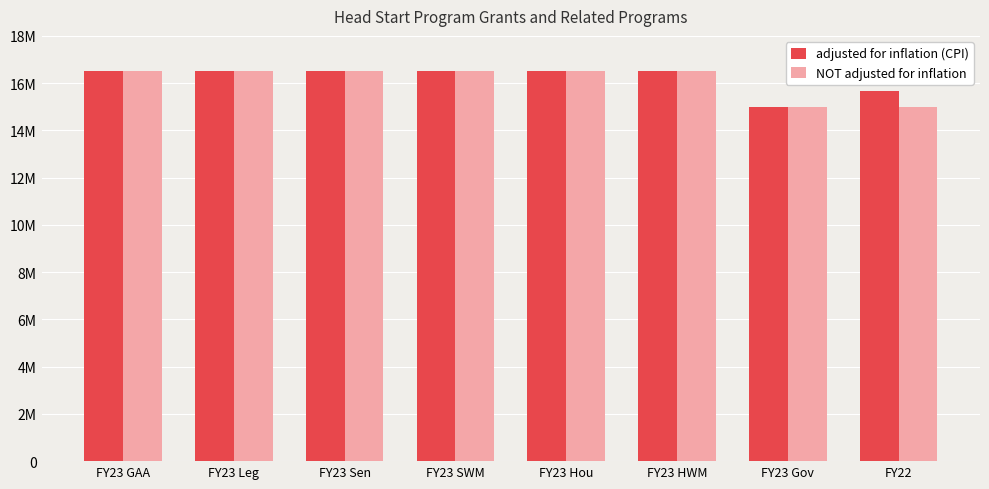

What is the difference between the maximum and minimum values in the NOT adjusted for inflation series?

1500000